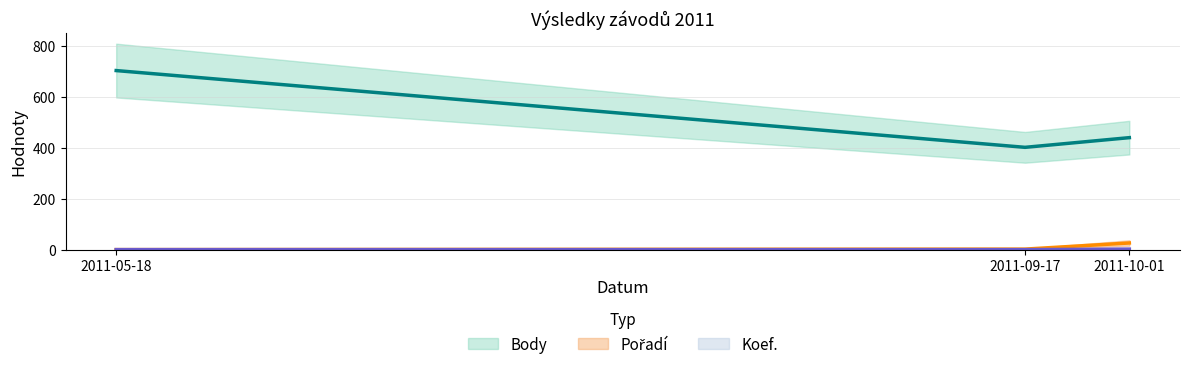

Reading right to left, list all the values displayed in this chart.

Body: 2011-10-01=440	2011-09-17=402	2011-05-18=703
Pořadí: 2011-10-01=27	2011-09-17=3	2011-05-18=1
Koef.: 2011-10-01=3	2011-09-17=1	2011-05-18=1